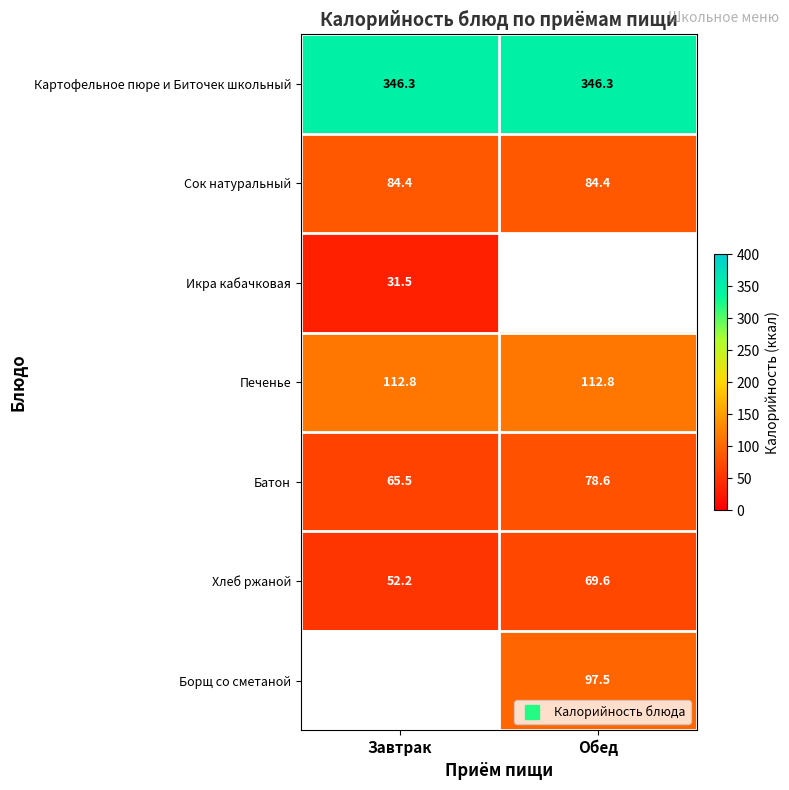

Where is Печенье nearest to the value 112?

Завтрак